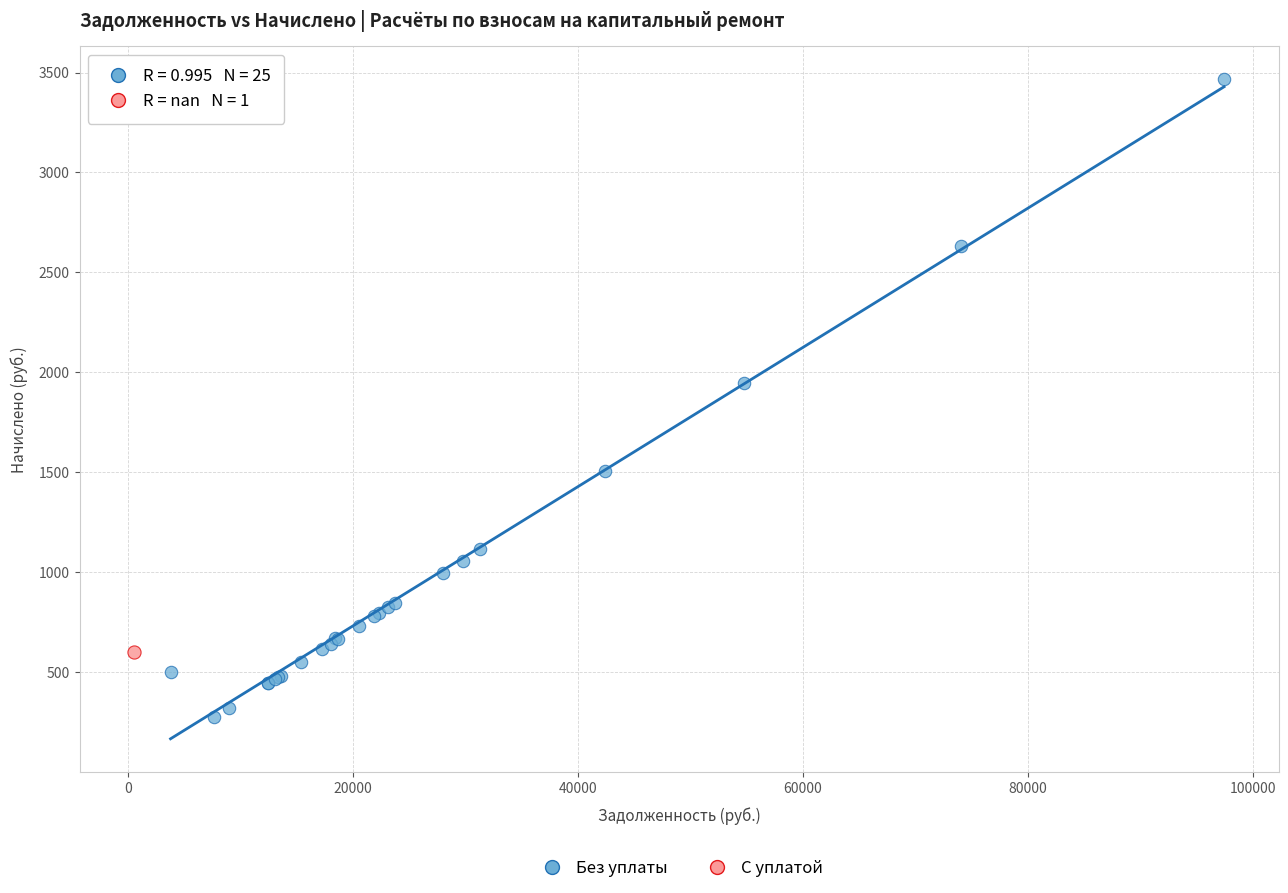

What are all the series names shown in the legend?

Без уплаты, С уплатой